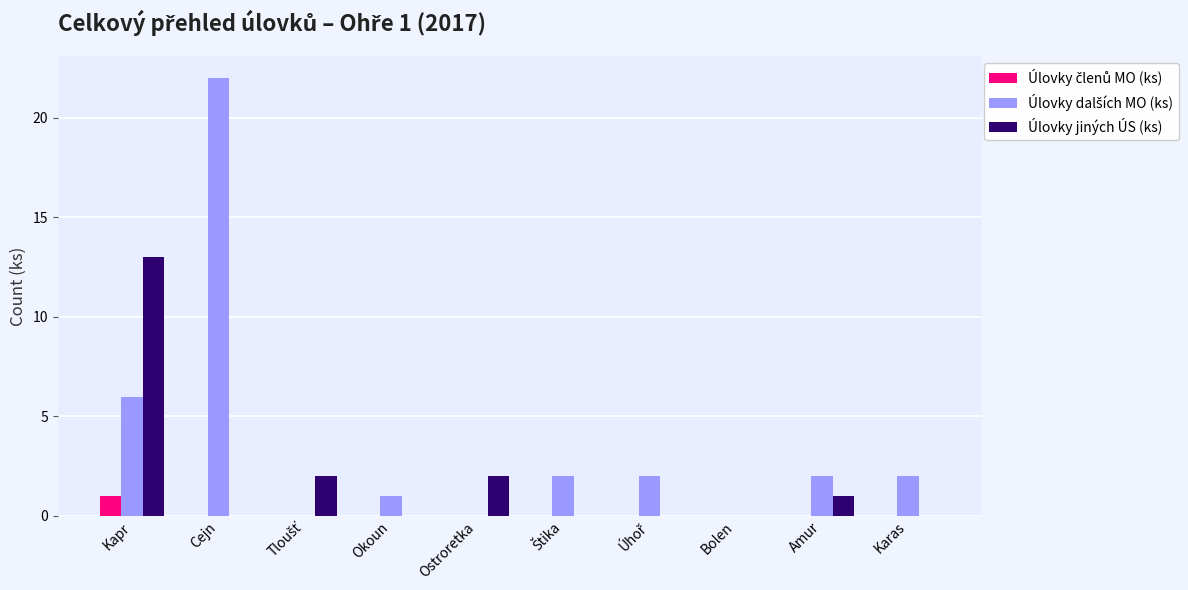

Are the bars grouped side by side (vs. stacked)?

Yes